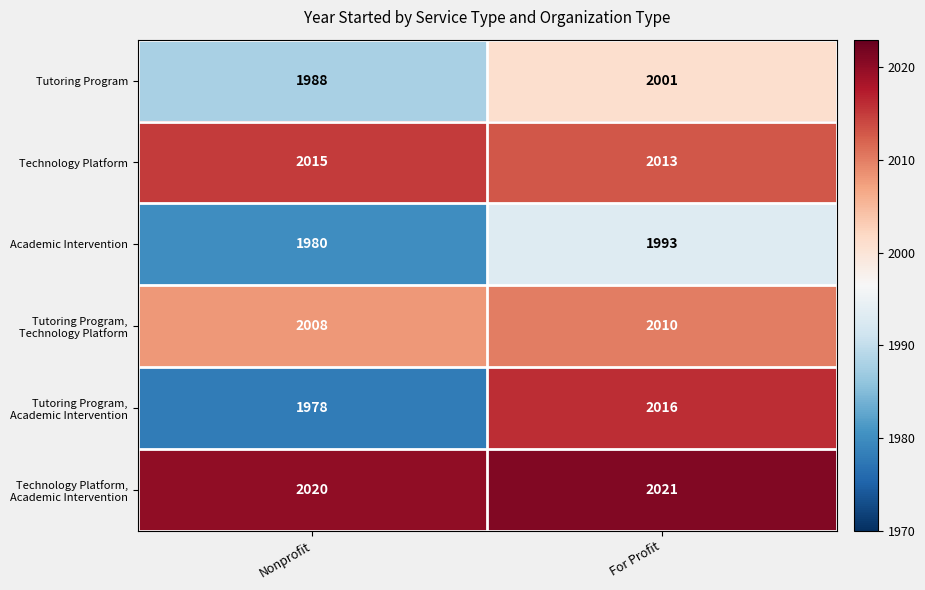

Read the Technology Platform value at For Profit.

2013